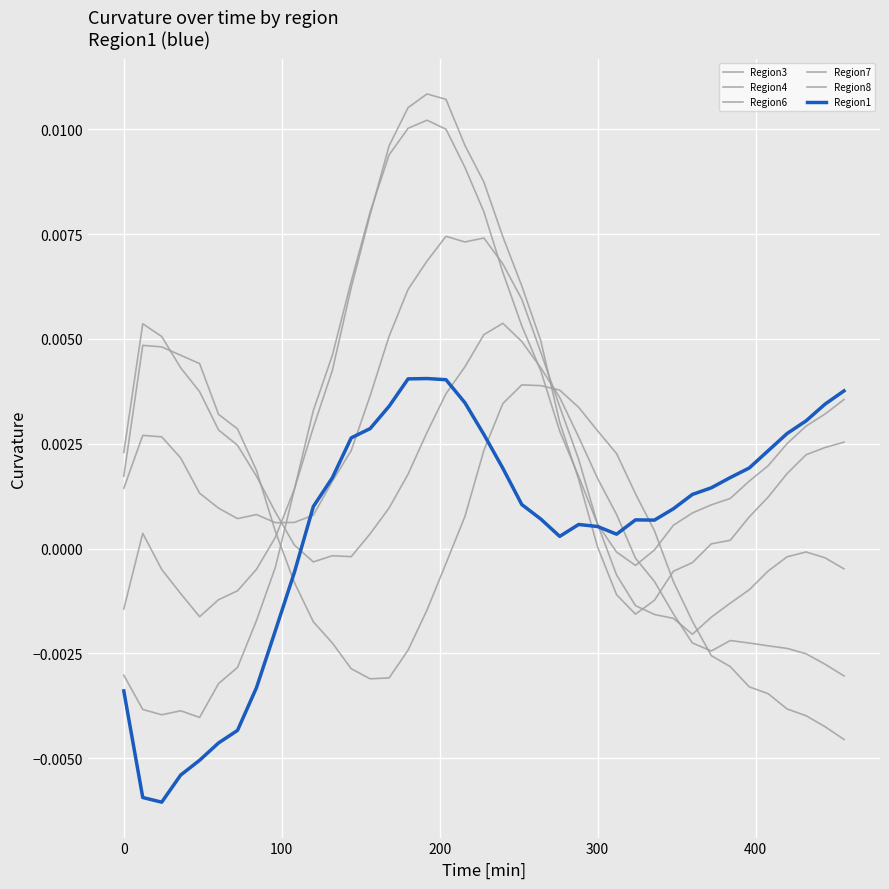

How many positive values does the Region6 series have?

26